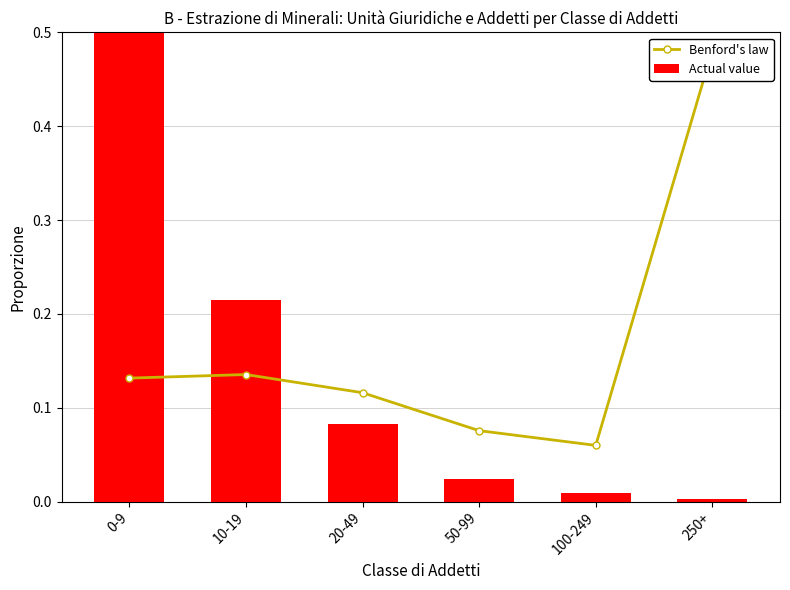

How many groups of bars are there?

6